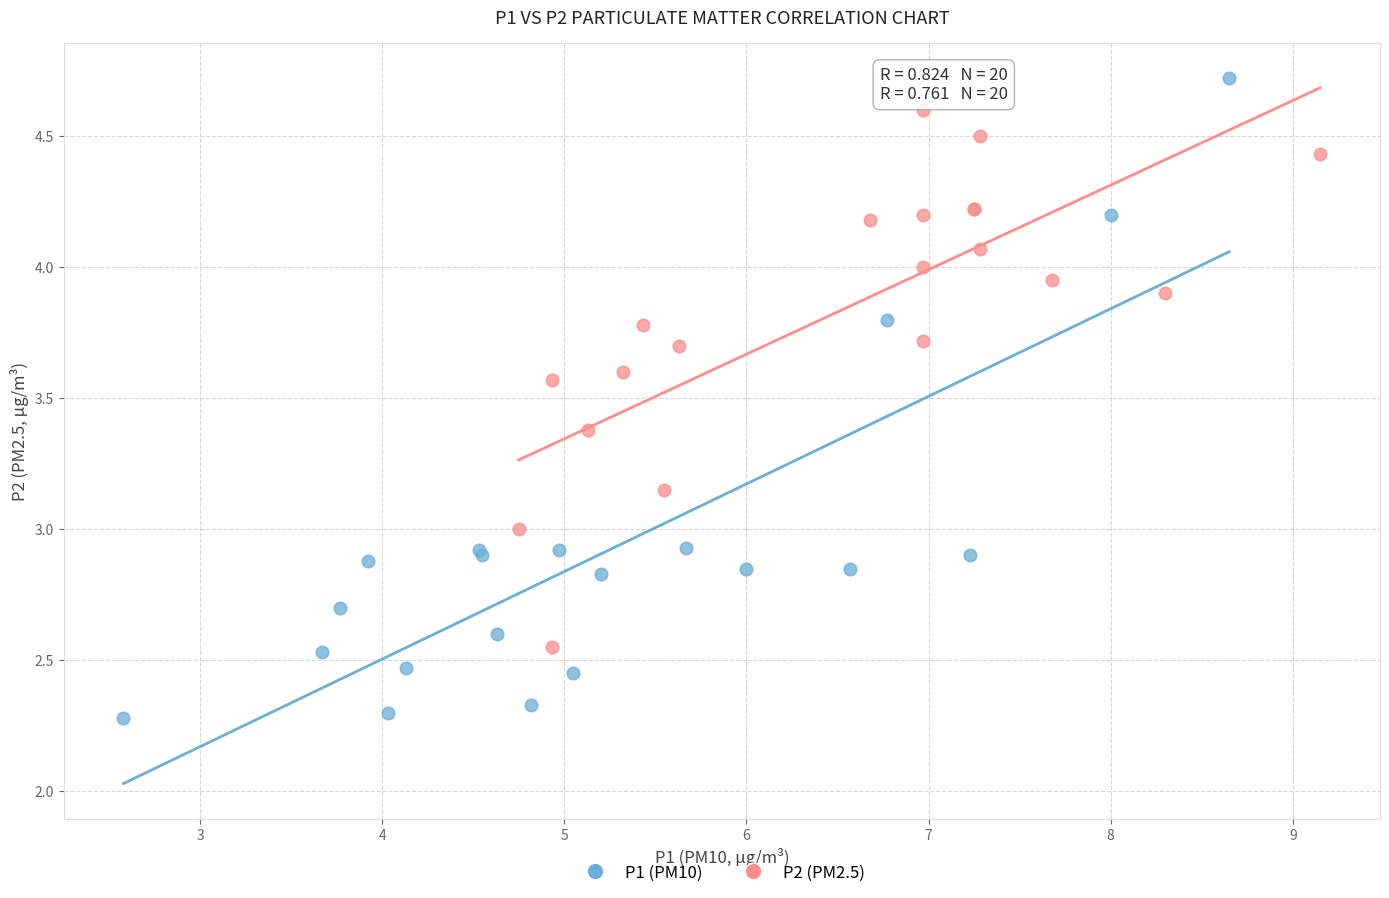

Which series reaches the maximum Y coordinate?

P1 (PM10)